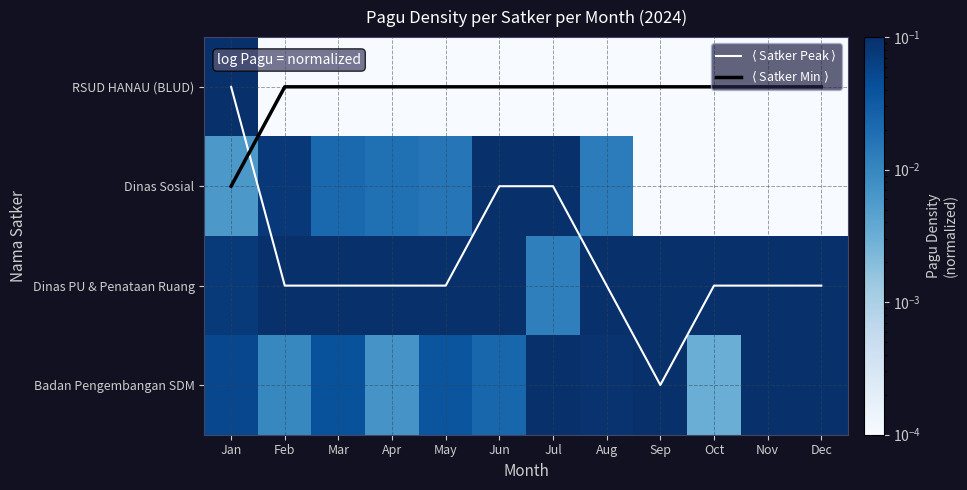

What is the difference between the maximum and minimum values in the $\langle$ Satker Min $\rangle$ series?

1.0